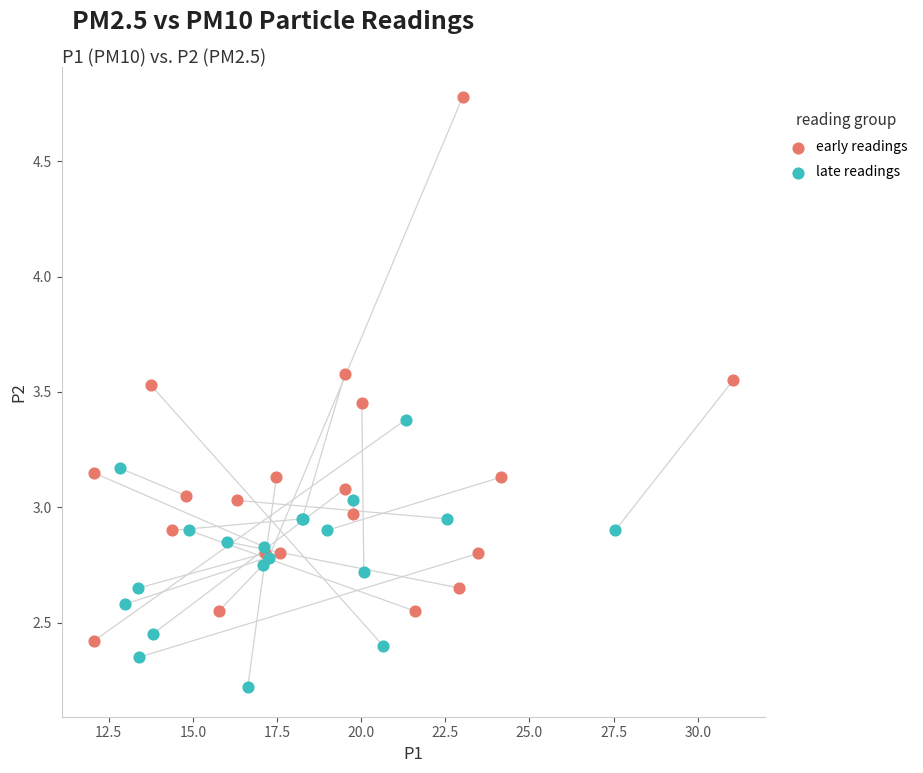

Which series contains the highest Y value?

early readings